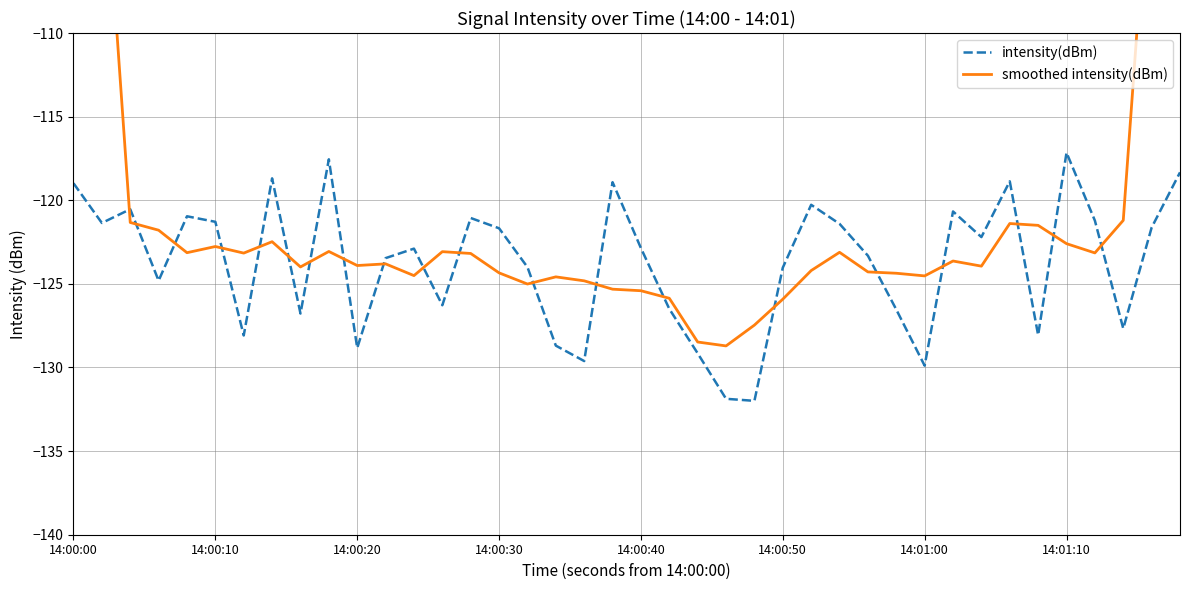

Which series changed the most between 14:00:50 and 14:01:00?

intensity(dBm)